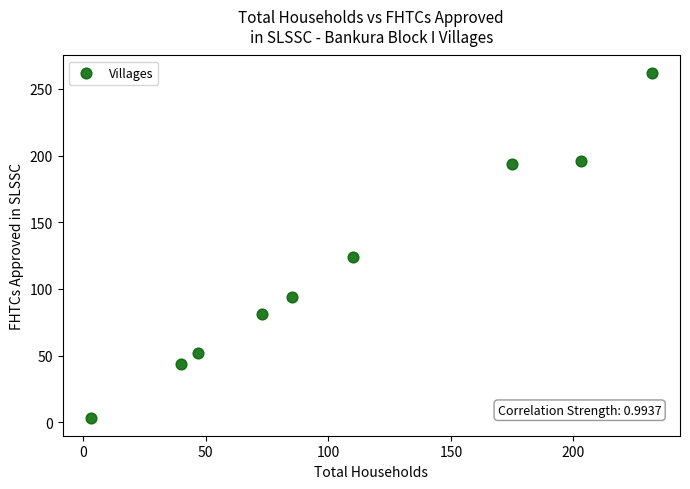

What is the range of Y values (max minus min)?

259